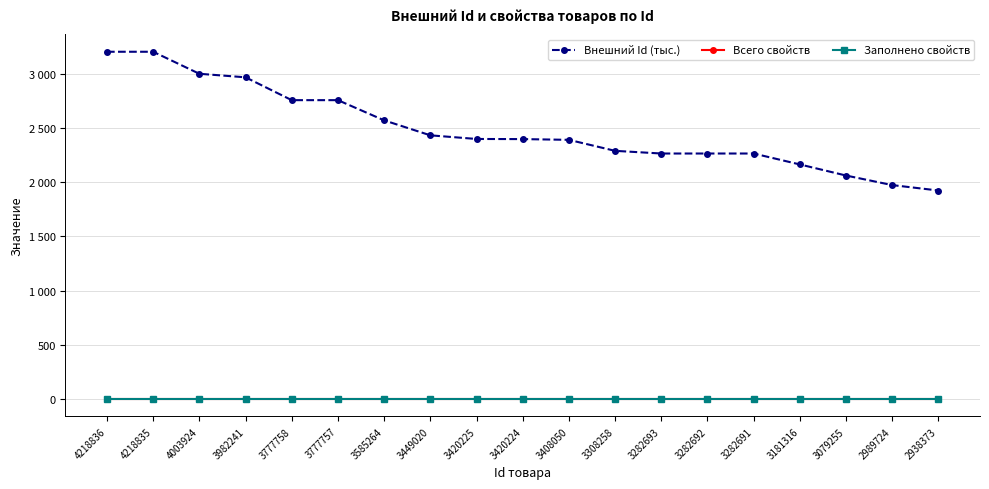

Rank the series at 2938373 from highest to lowest value.

Внешний Id (тыс.), Всего свойств, Заполнено свойств